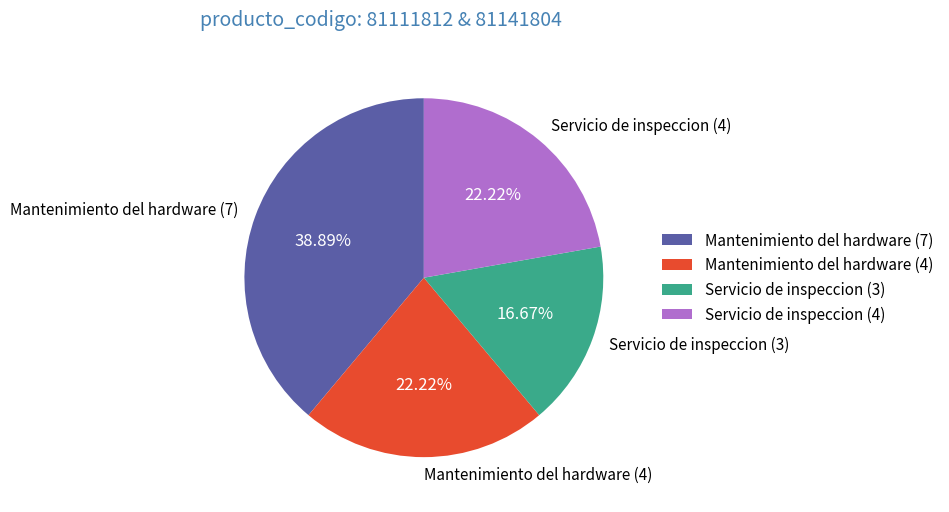

Is the sum of Servicio de inspeccion (4) and Mantenimiento del hardware (7) greater than half?

Yes